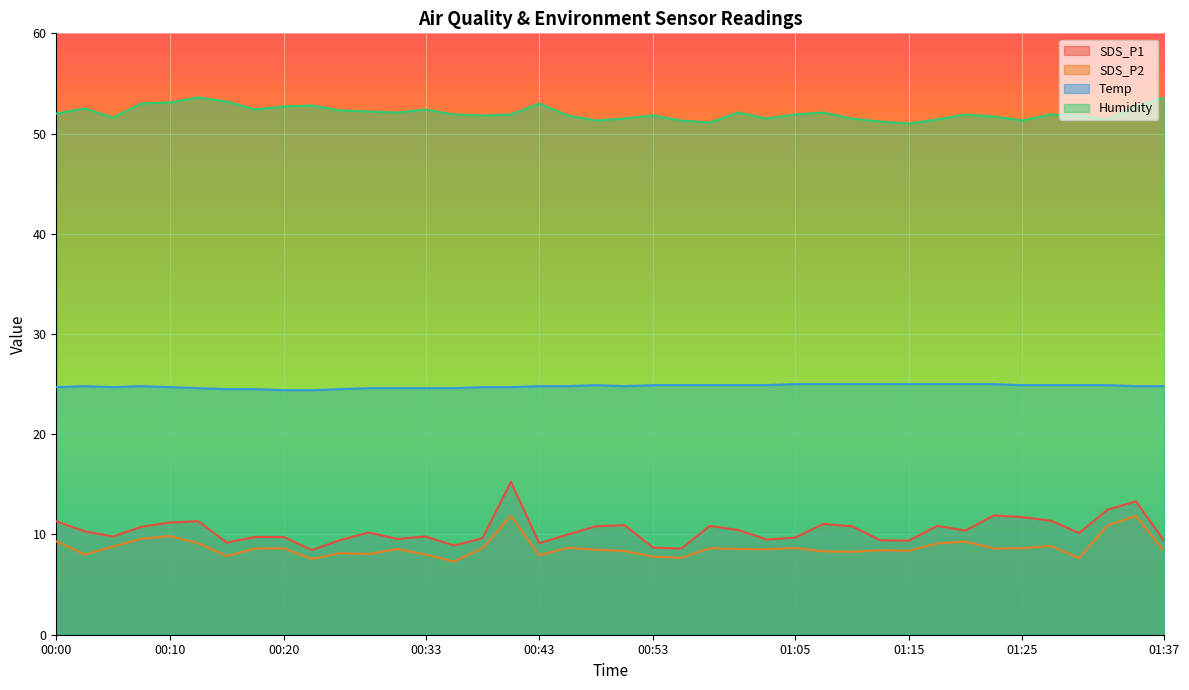

What are all the series names shown in the legend?

SDS_P1, SDS_P2, Temp, Humidity